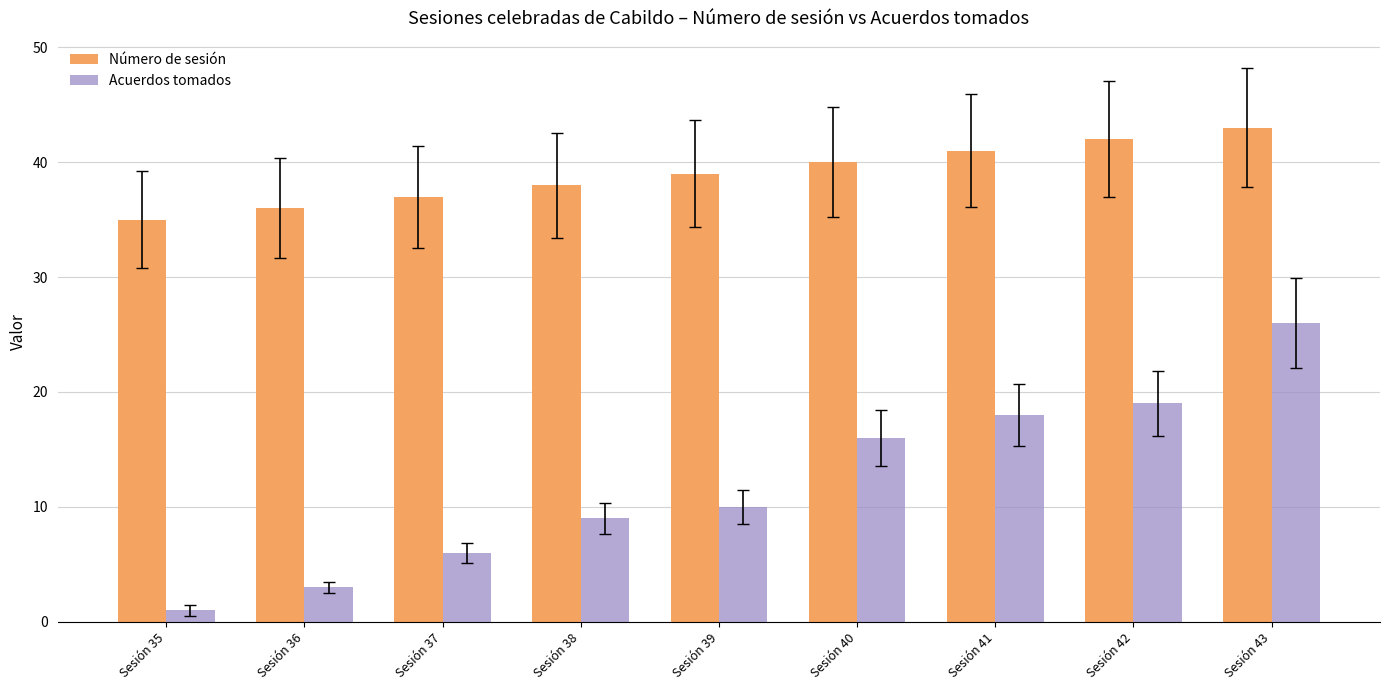

Which series has the widest spread of values?

Acuerdos tomados